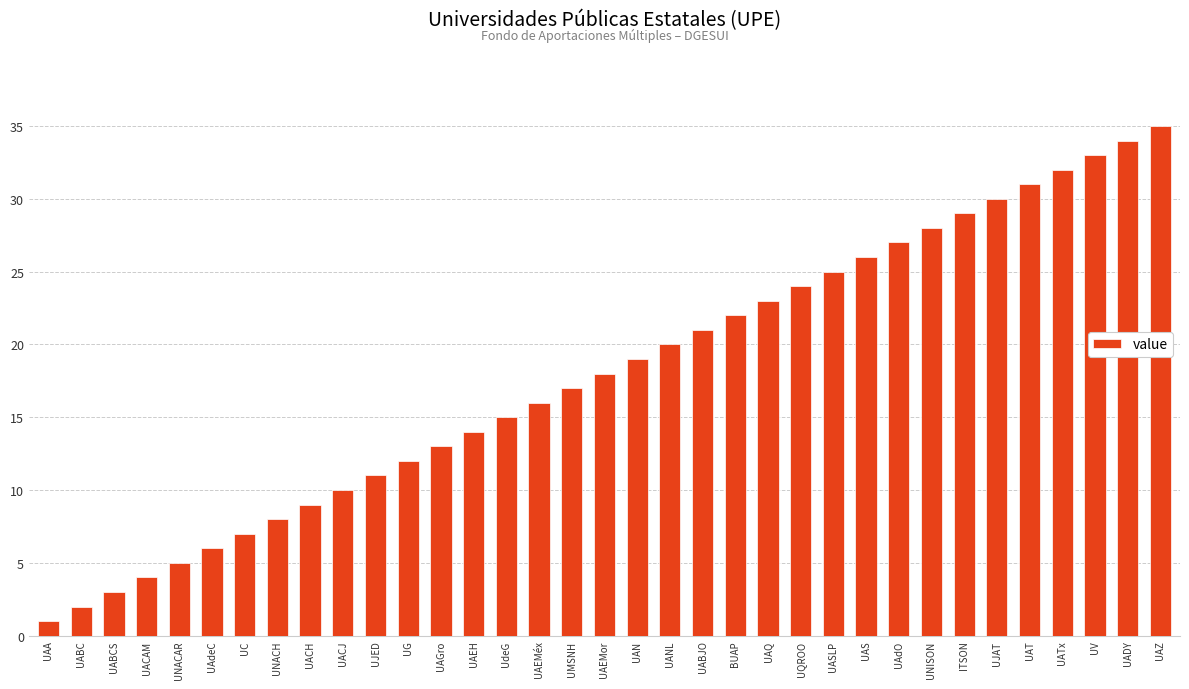

Approximately how many times larger is the value at UAdO compared to UAEH?

1.9